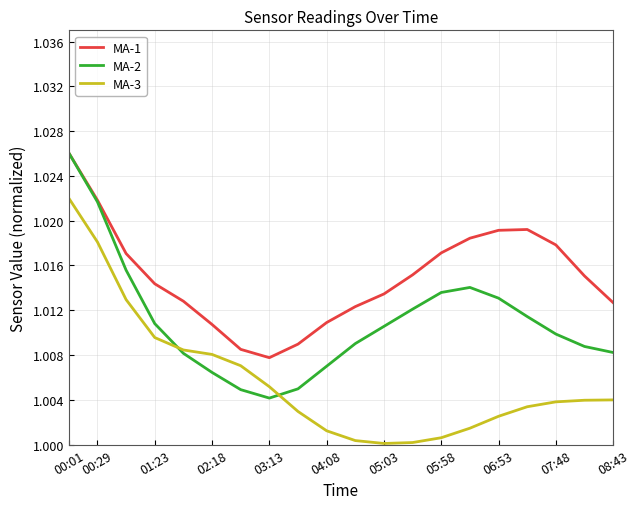

How many categories are shown in the chart?

20